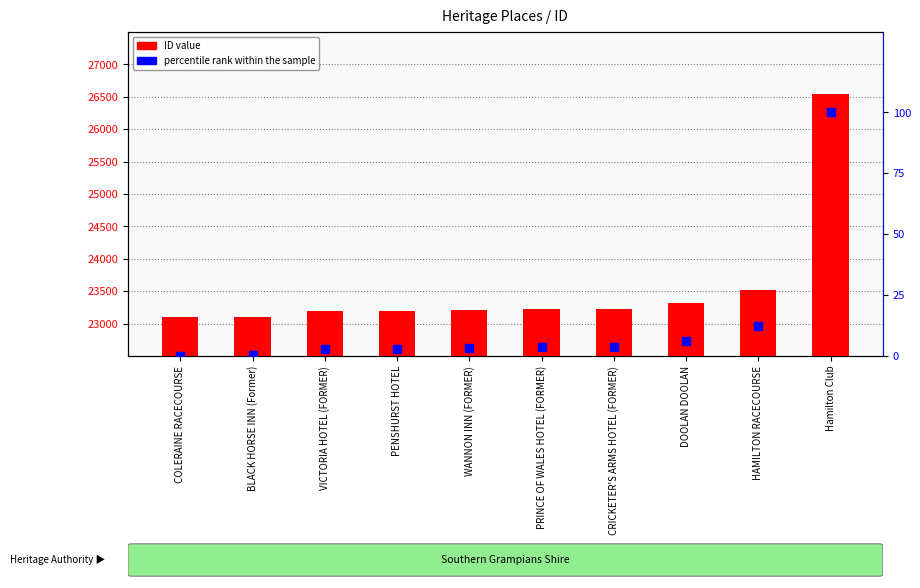

Which series has the largest total across all categories?

ID